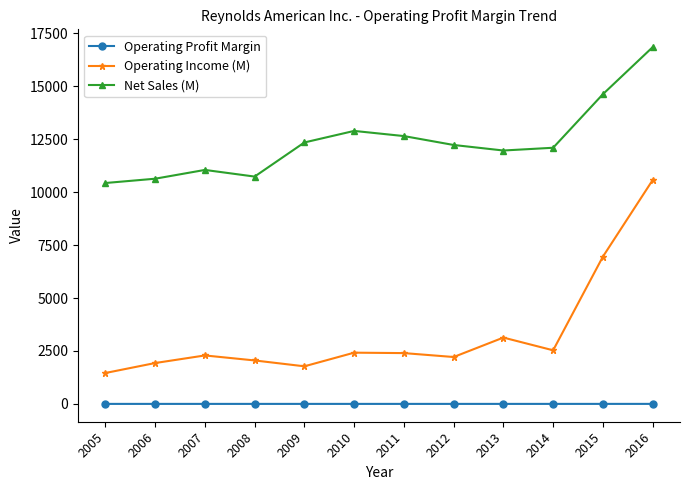

At which label does Net Sales (M) first exceed 12227?

2009